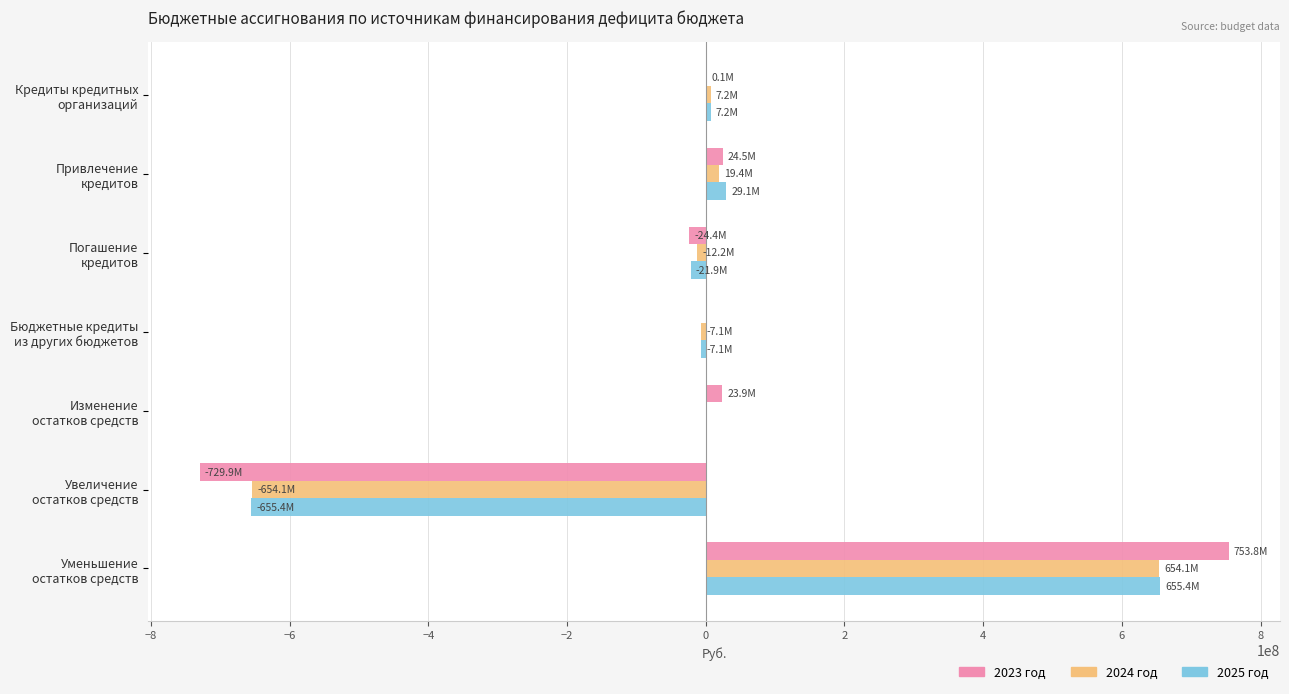

What is the greatest value displayed?

753752750.4